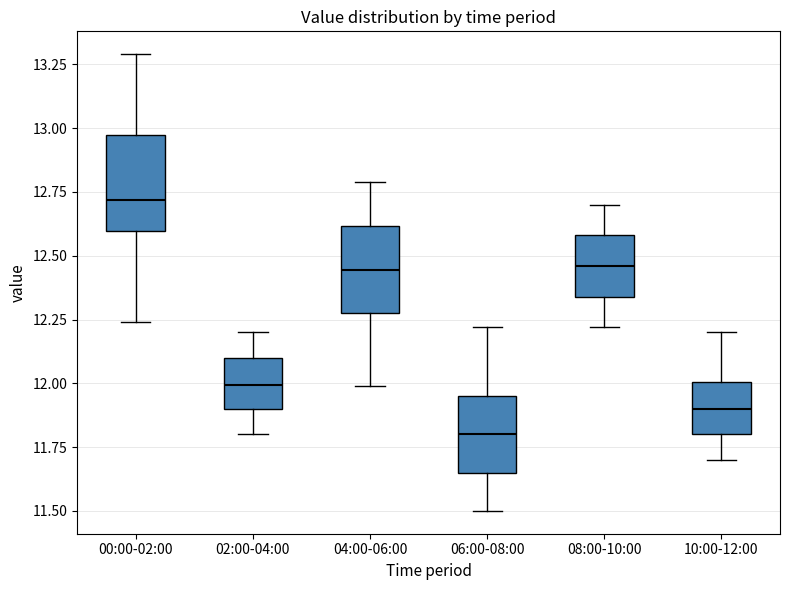

Reading left to right, read every box against the y-axis: the position of its median line, the range the box covers, and the ends of its whiskers. The values are not printed on the chart, so give them approximately, as read against the axis.

00:00-02:00: median 12.70, box 12.60 to 13.00, whiskers 12.25 to 13.30
02:00-04:00: median 12.00, box 11.90 to 12.10, whiskers 11.80 to 12.20
04:00-06:00: median 12.45, box 12.30 to 12.60, whiskers 12.00 to 12.80
06:00-08:00: median 11.80, box 11.65 to 11.95, whiskers 11.50 to 12.20
08:00-10:00: median 12.45, box 12.35 to 12.60, whiskers 12.20 to 12.70
10:00-12:00: median 11.90, box 11.80 to 12.00, whiskers 11.70 to 12.20